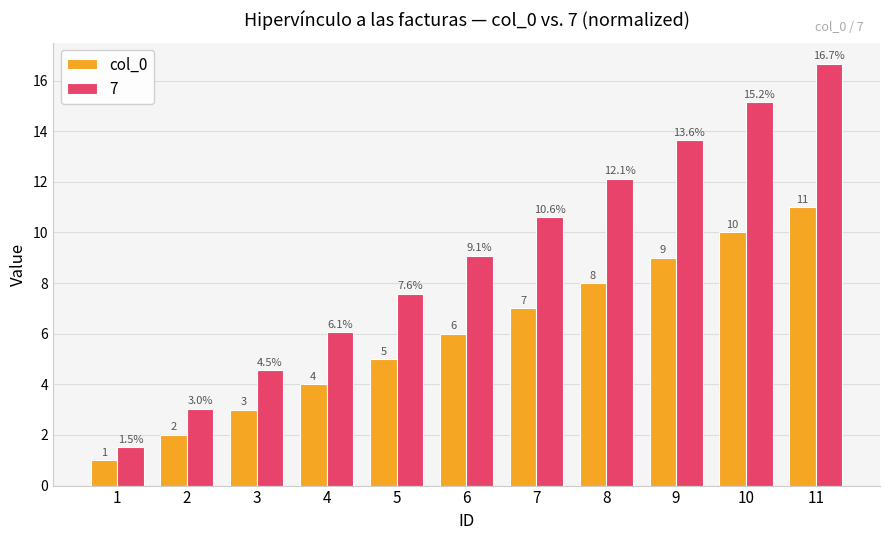

How many data points does each series have?

11